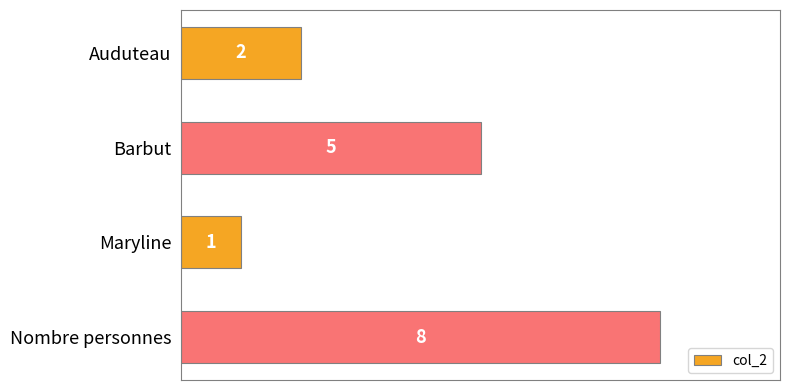

Does the chart contain any negative values?

No